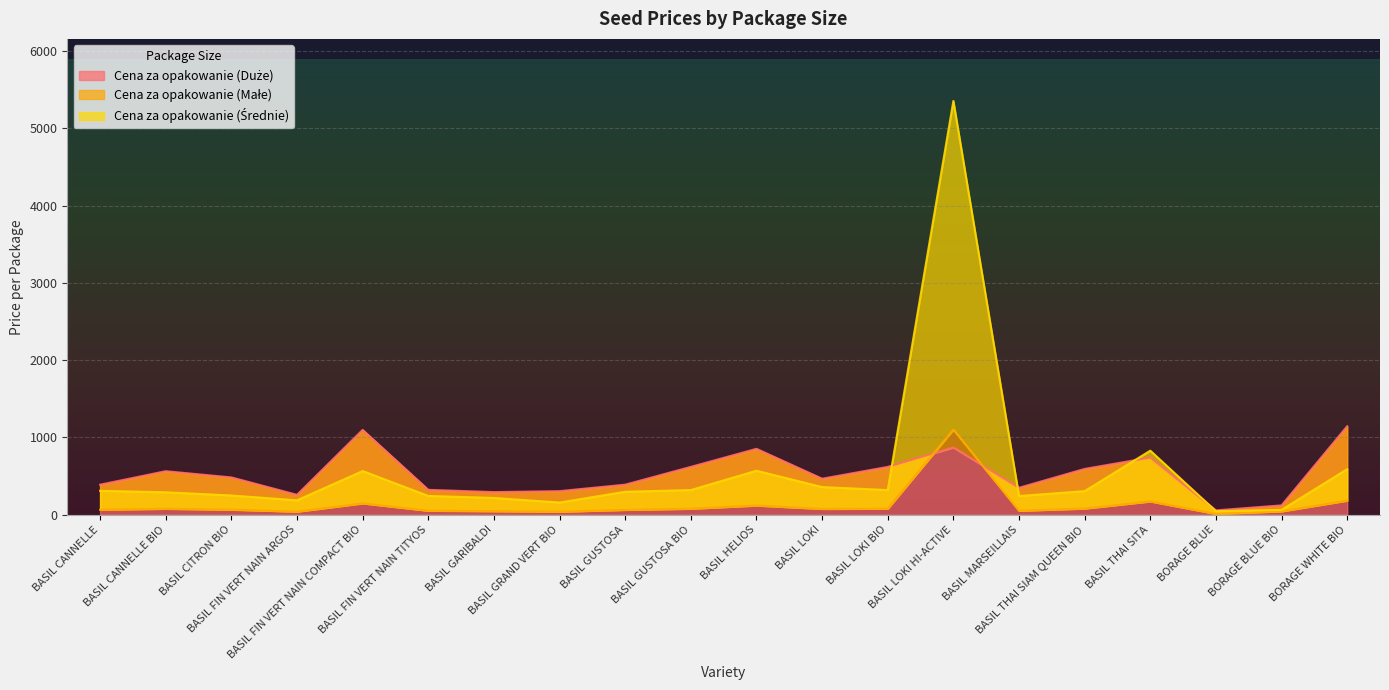

What position from the right is BASIL LOKI HI-ACTIVE?

7